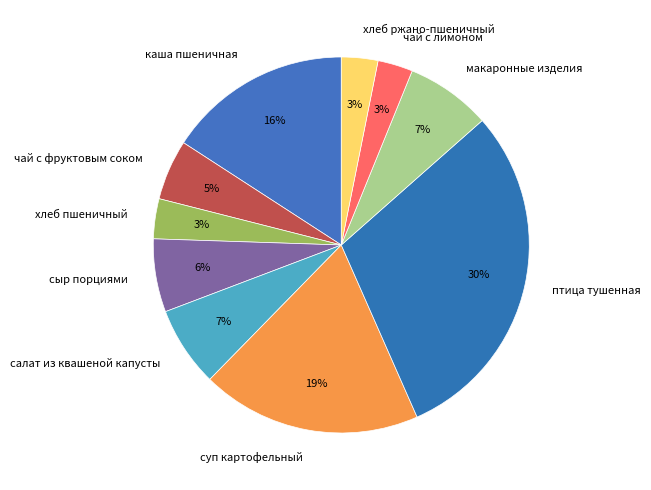

To the nearest percent, what percentage of the pie is хлеб ржано-пшеничный?

3%